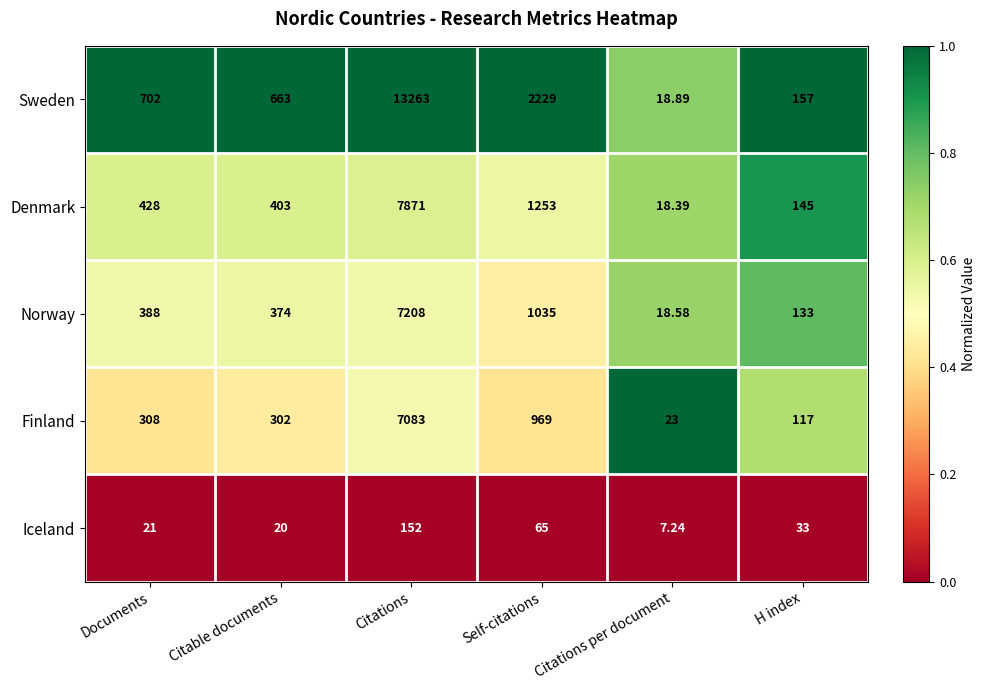

Between Citations and H index, which series saw the biggest shift?

Sweden